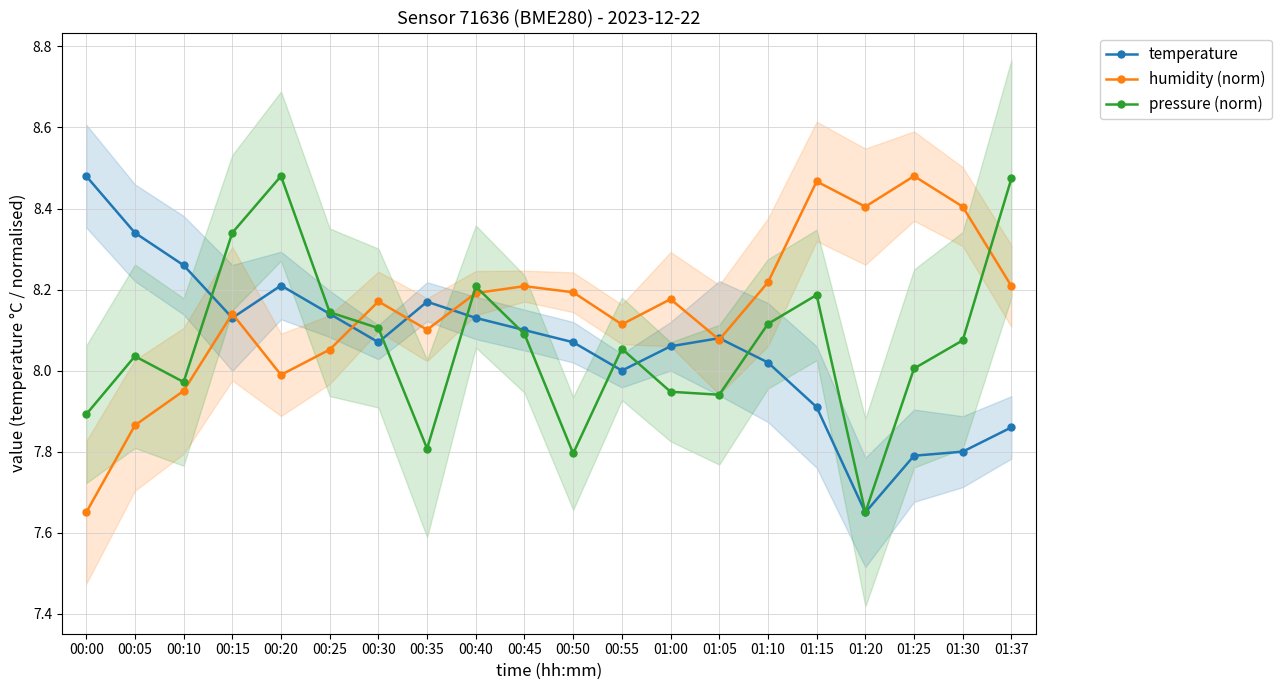

Where is the first local maximum for pressure (norm)?

00:05